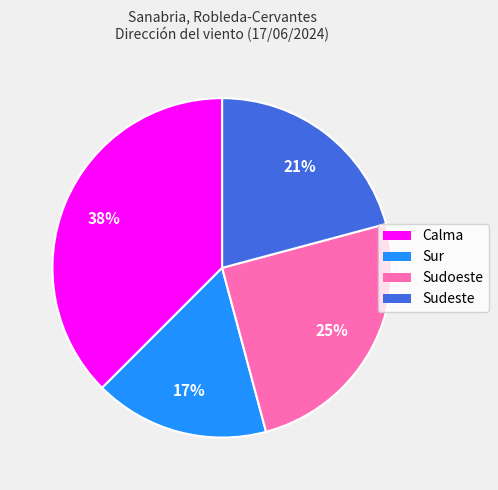

Between Calma and Sur, which is larger?

Calma